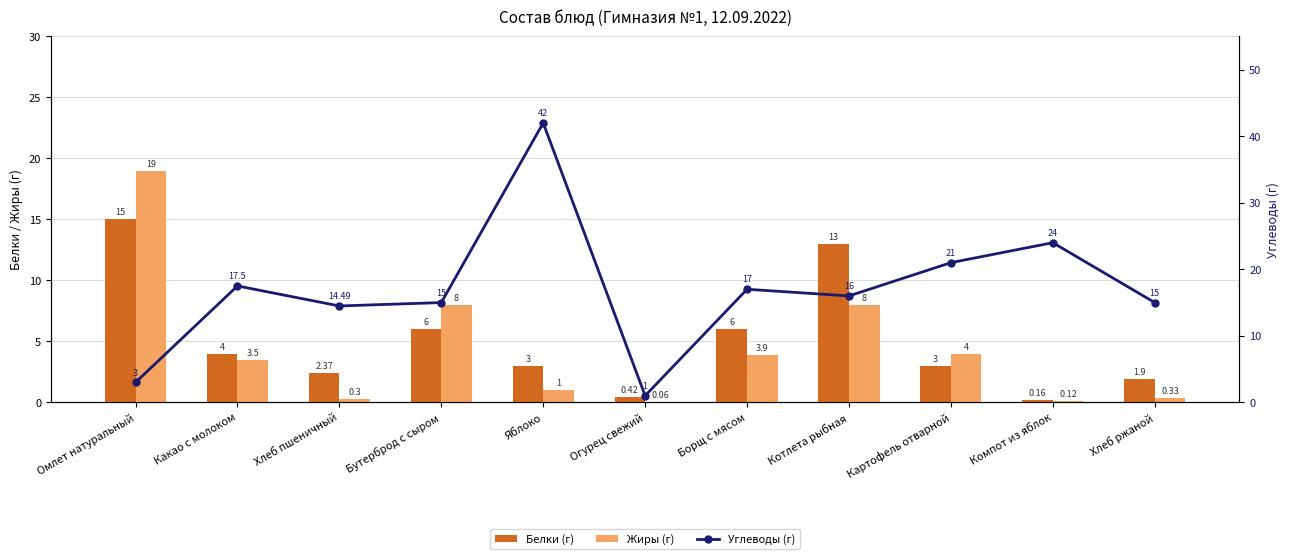

Which series changed the most between Какао с молоком and Яблоко?

Углеводы (г)